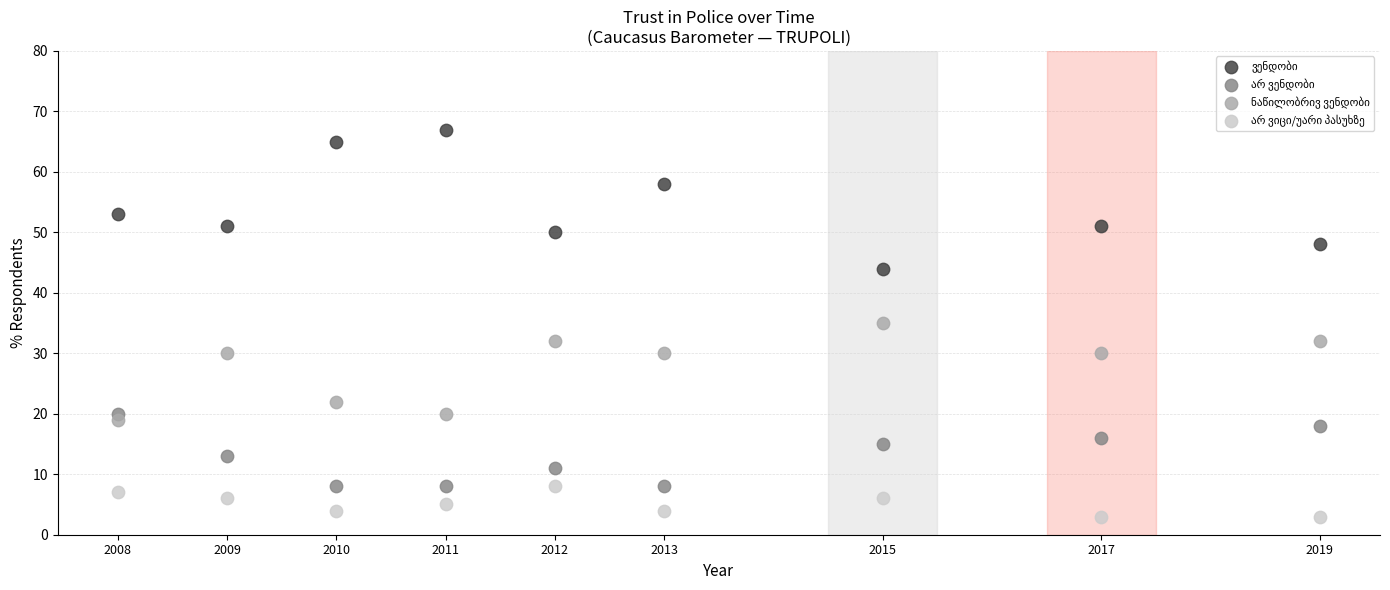

What is the X range (max minus min) for the scatter plot?

11